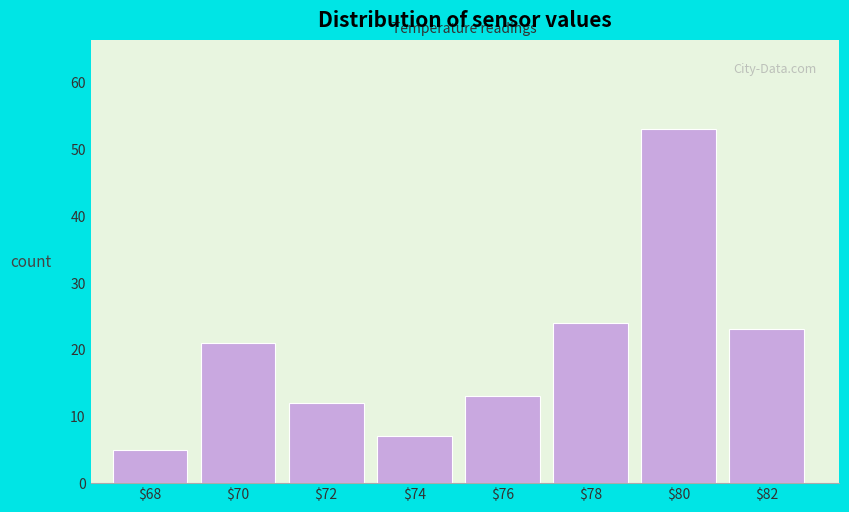

Reading right to left, transcribe all the data shown in this chart.

23	53	24	13	7	12	21	5